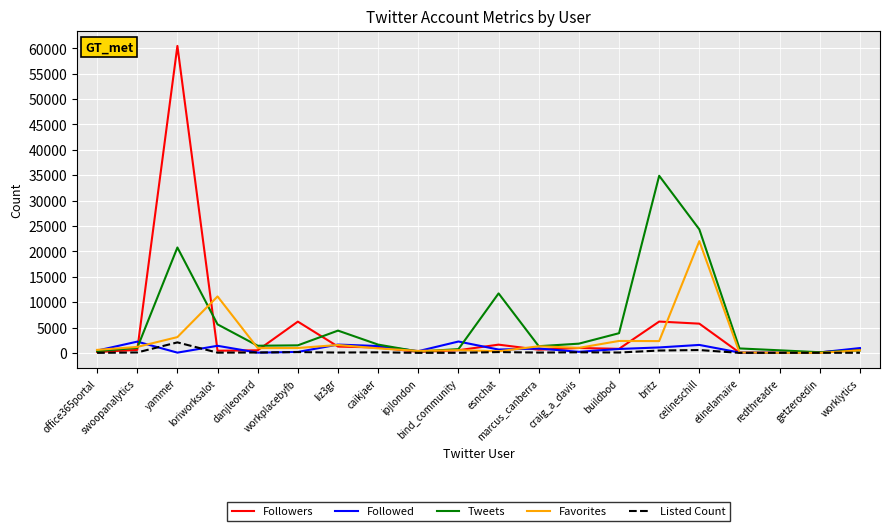

What is the maximum value shown in the chart?

60477